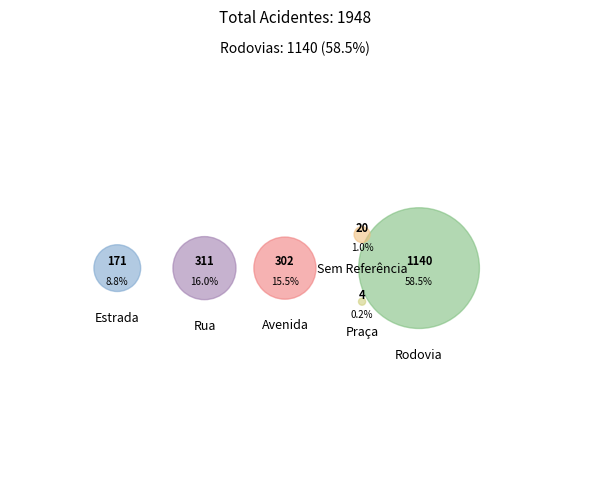

How many segments does this pie chart have?

6